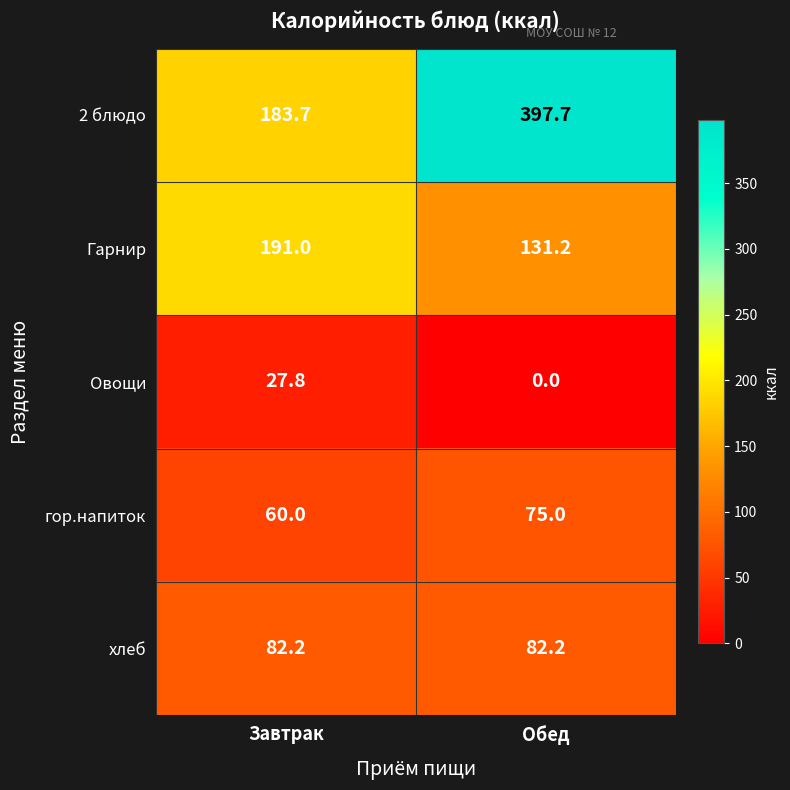

What is the approximate value of гор.напиток at Обед?

75.0